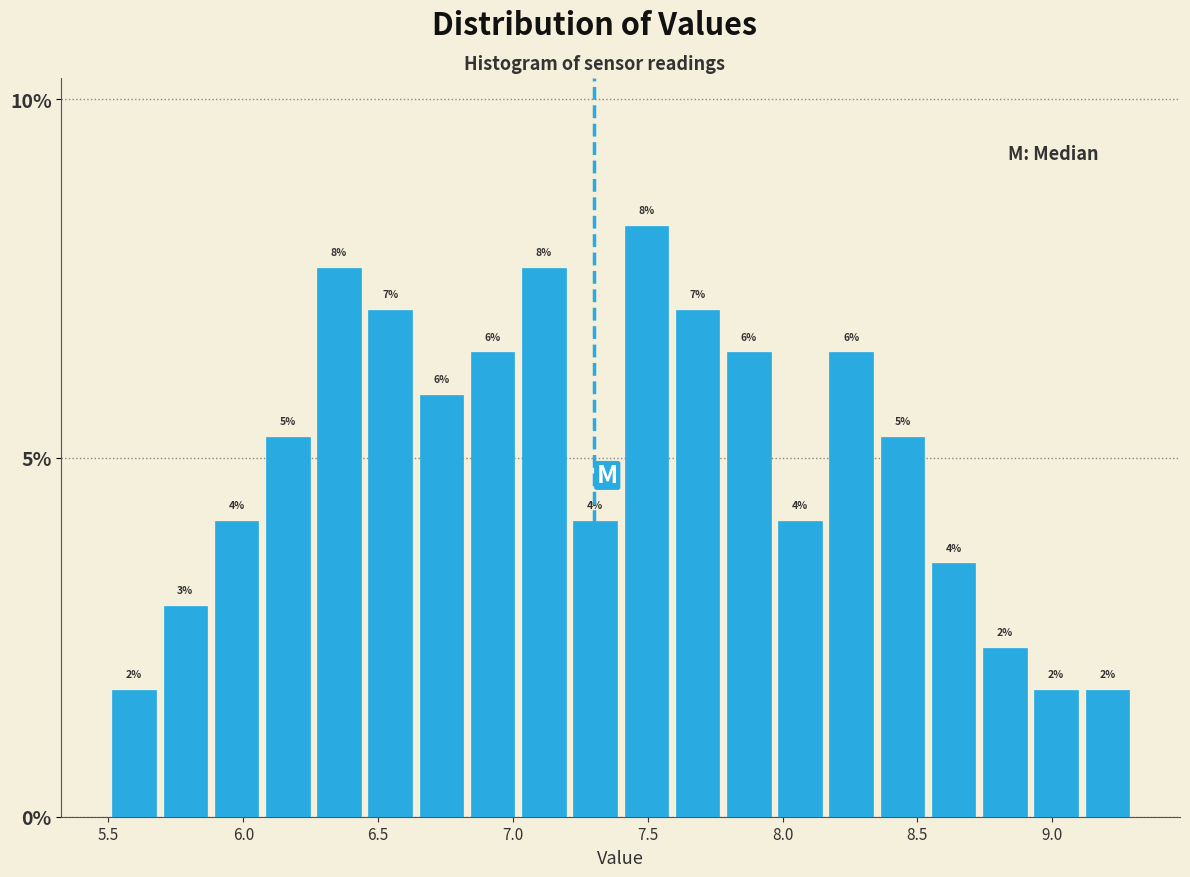

Around what value on the x-axis is the tallest bar? Give the approximate position of its centre, as read against the axis.

7.50